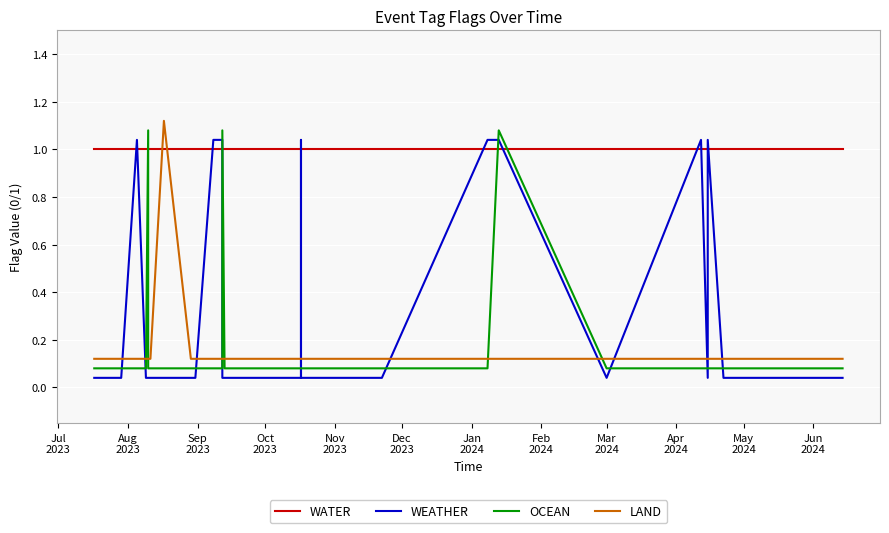

Reading left to right, extract all data points from this chart.

WATER: 1.0	1.0	1.0	1.0	1.0	1.0	1.0	1.0	1.0	1.0	1.0	1.0	1.0	1.0	1.0	1.0	1.0	1.0	1.0	1.0	1.0	1.0	1.0	1.0	1.0	1.0	1.0	1.0	1.0	1.0	1.0	1.0	1.0	1.0	1.0	1.0	1.0	1.0	1.0	1.0
WEATHER: 0.0	0.0	1.0	0.0	0.0	0.0	0.0	0.0	0.0	0.0	1.0	1.0	0.0	0.0	0.0	0.0	0.0	0.0	0.0	0.0	1.0	0.0	0.0	0.0	0.0	0.0	0.0	0.0	1.0	1.0	0.0	1.0	0.0	1.0	0.0	0.0	0.0	0.0	0.0	0.0
OCEAN: 0.1	0.1	0.1	0.1	1.1	0.1	0.1	0.1	0.1	0.1	0.1	0.1	1.1	0.1	0.1	0.1	0.1	0.1	0.1	0.1	0.1	0.1	0.1	0.1	0.1	0.1	0.1	0.1	0.1	1.1	0.1	0.1	0.1	0.1	0.1	0.1	0.1	0.1	0.1	0.1
LAND: 0.1	0.1	0.1	0.1	0.1	0.1	0.1	1.1	0.1	0.1	0.1	0.1	0.1	0.1	0.1	0.1	0.1	0.1	0.1	0.1	0.1	0.1	0.1	0.1	0.1	0.1	0.1	0.1	0.1	0.1	0.1	0.1	0.1	0.1	0.1	0.1	0.1	0.1	0.1	0.1